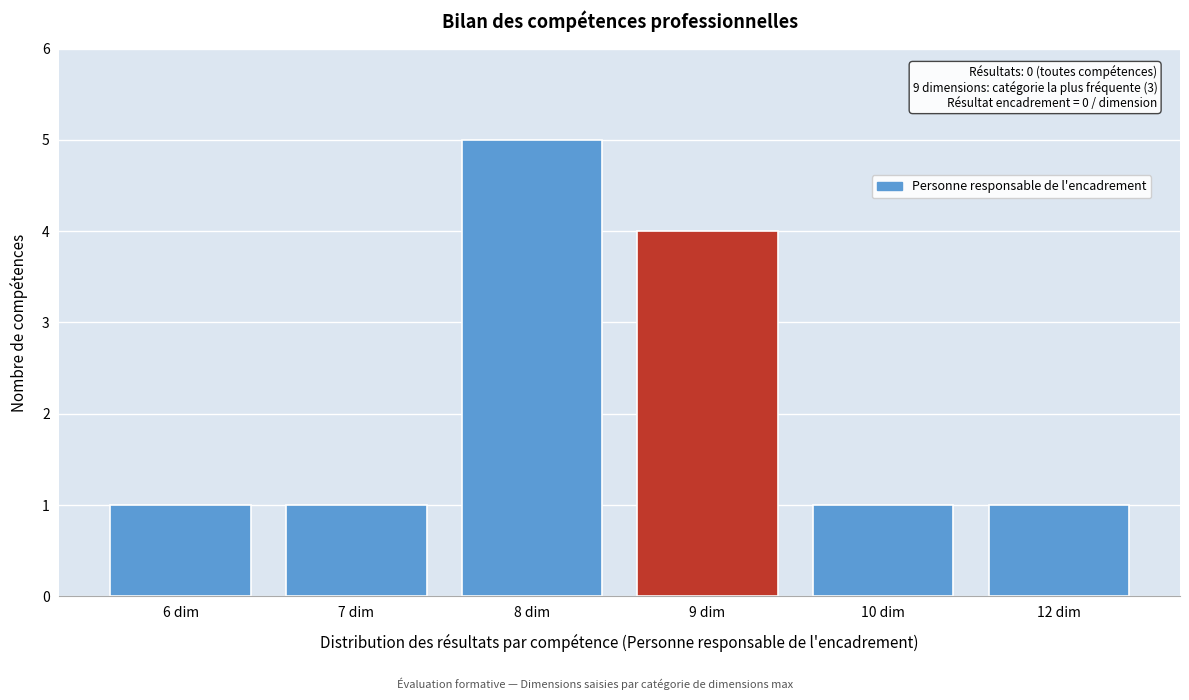

Reading left to right, what are all the values shown in this chart?

1	1	5	4	1	1